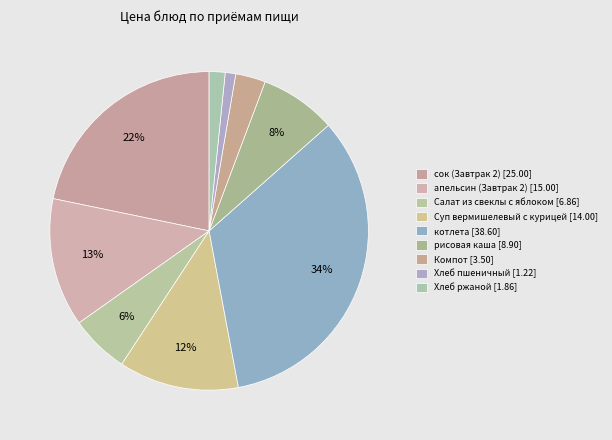

To the nearest percent, what is the difference between the largest and smallest slice percentages?

33%